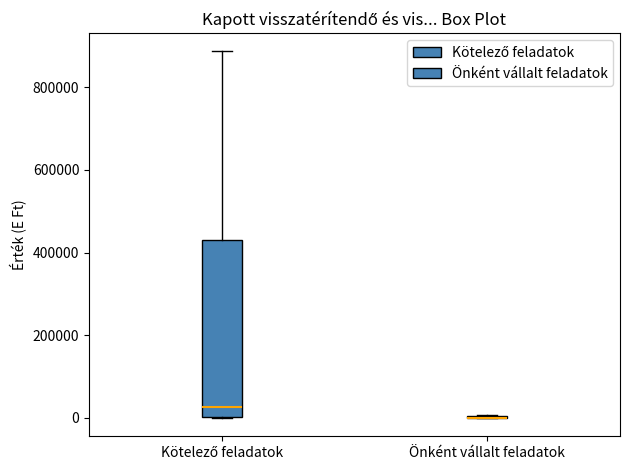

Reading left to right, transcribe this box plot: for each box, give where its median line is, the range the box spans, and where its two whiskers end, as read against the y-axis. The values are not printed on the chart, so give them approximately, as read against the axis.

Kötelező feladatok: median 20000, box 0 to 440000, whiskers 0 to 880000
Önként vállalt feladatok: box collapsed to a line at 0, whiskers 0 to 0